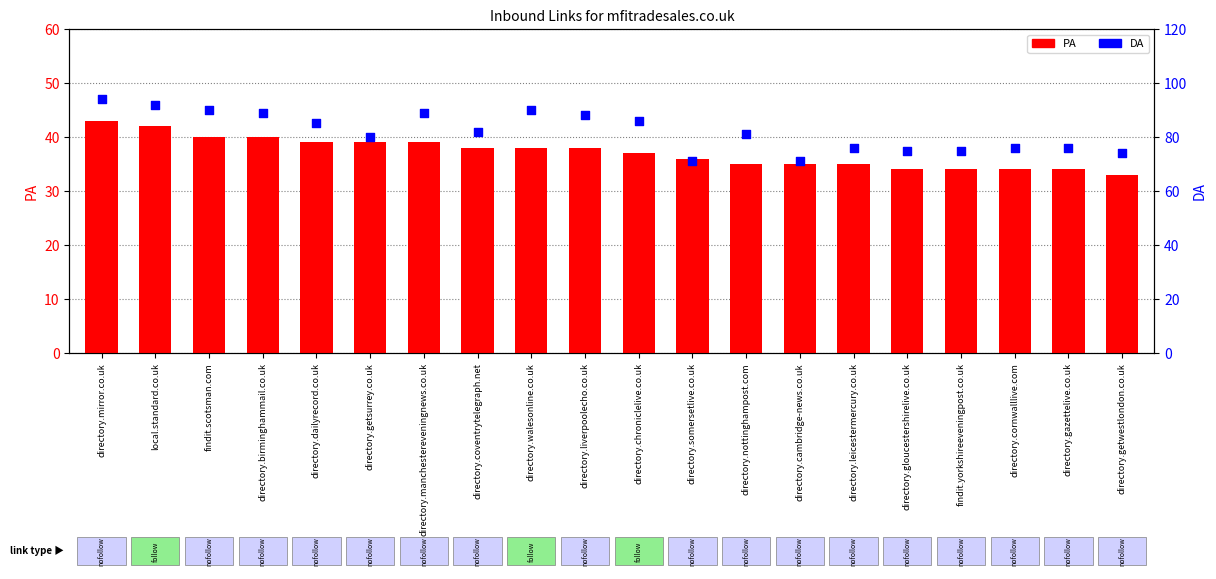

Is the value of PA at directory.cornwalllive.com greater than the value of DA at directory.nottinghampost.com?

No